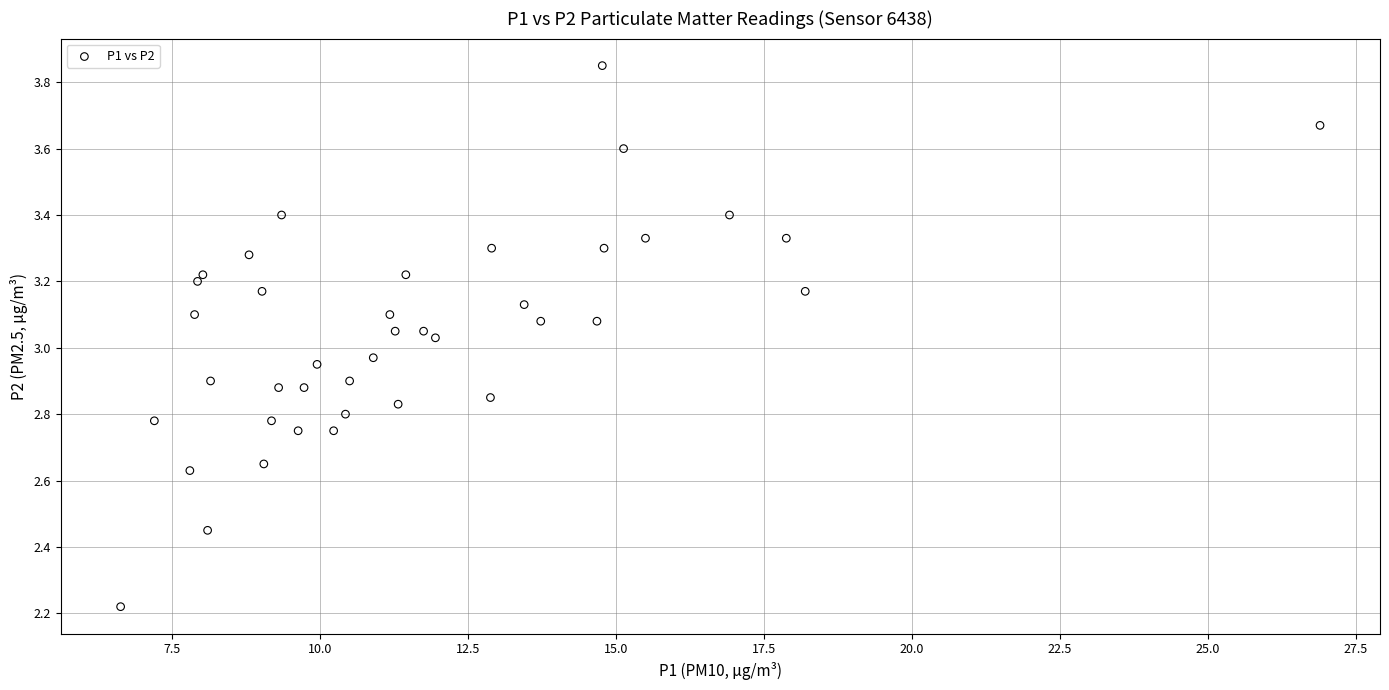

What is the range of X values (max minus min)?

20.3